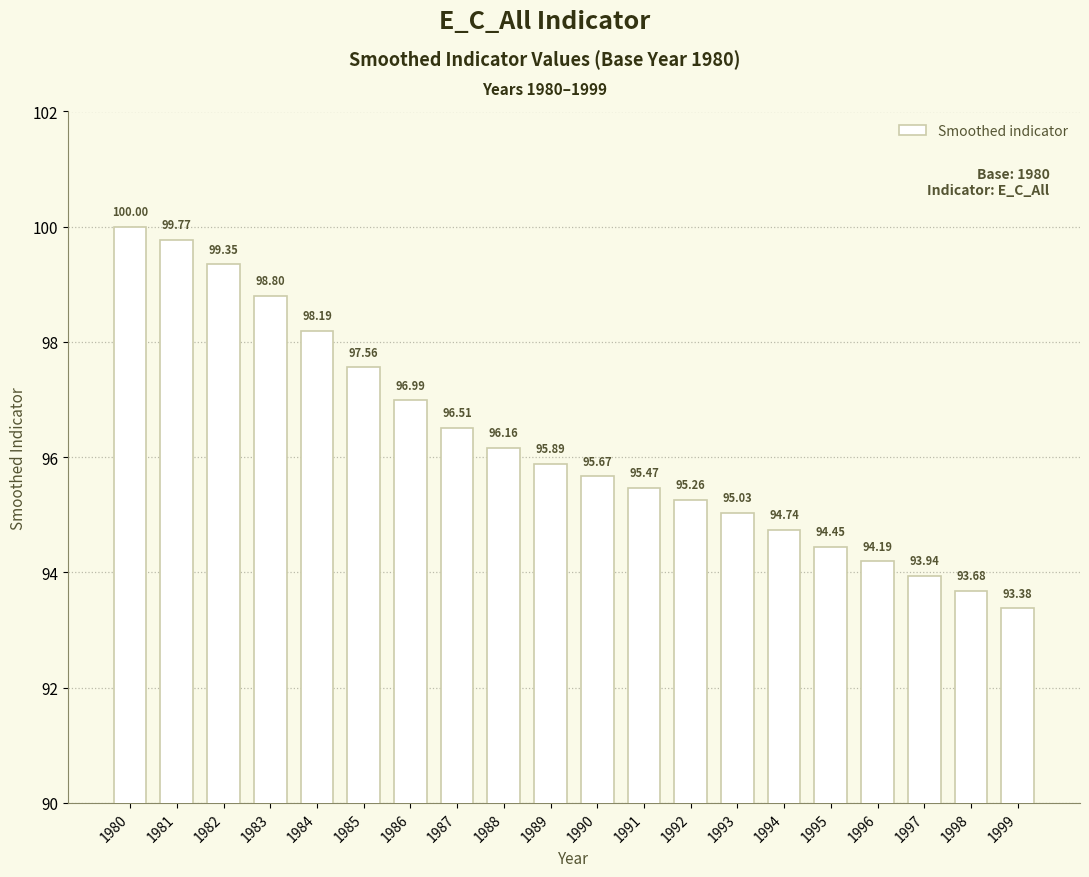

What is the approximate value at 1990?

95.7